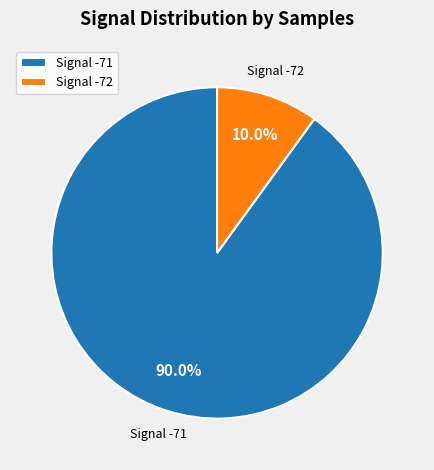

How many slices are in this pie chart?

2